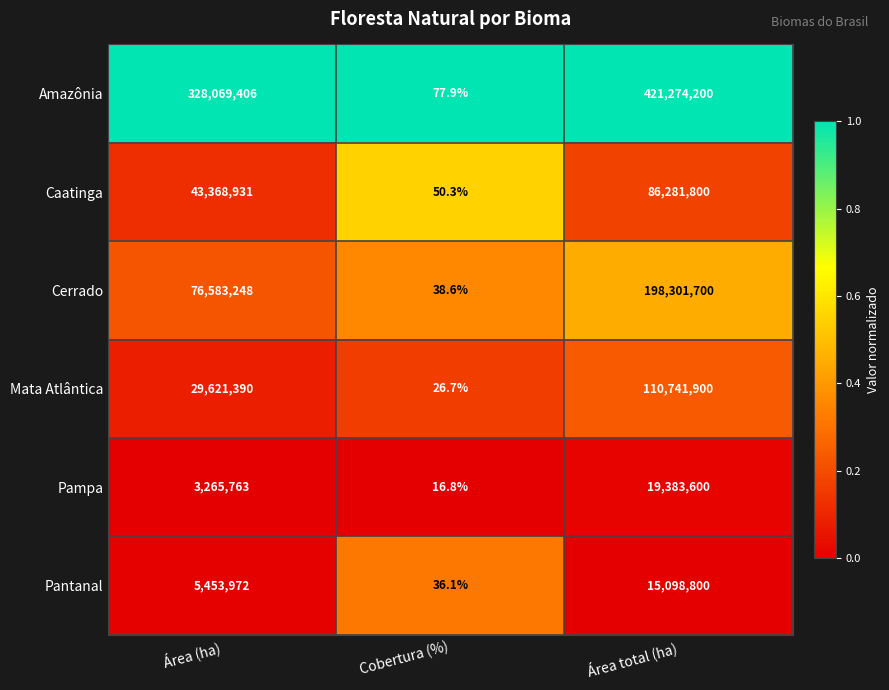

Reading left to right, list all the values displayed in this chart.

Amazônia: 328069406.0	77.9	421274200.0
Caatinga: 43368931.0	50.3	86281800.0
Cerrado: 76583248.0	38.6	198301700.0
Mata Atlântica: 29621390.0	26.7	110741900.0
Pampa: 3265763.0	16.8	19383600.0
Pantanal: 5453972.0	36.1	15098800.0